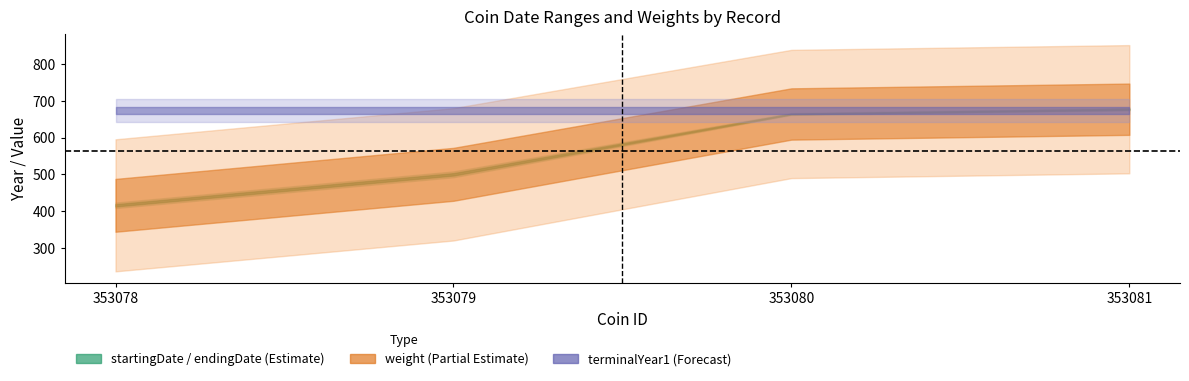

Is the value of weight at 353079 greater than the value of terminalYear1 at 353079?

No